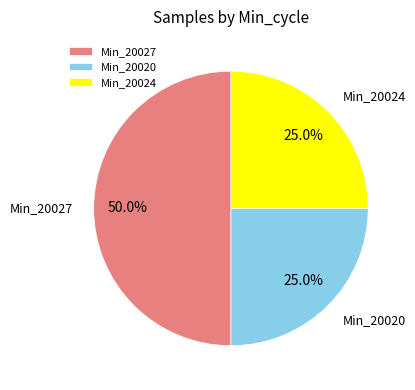

What percentage do Min_20024 and Min_20027 together represent?

75.0%